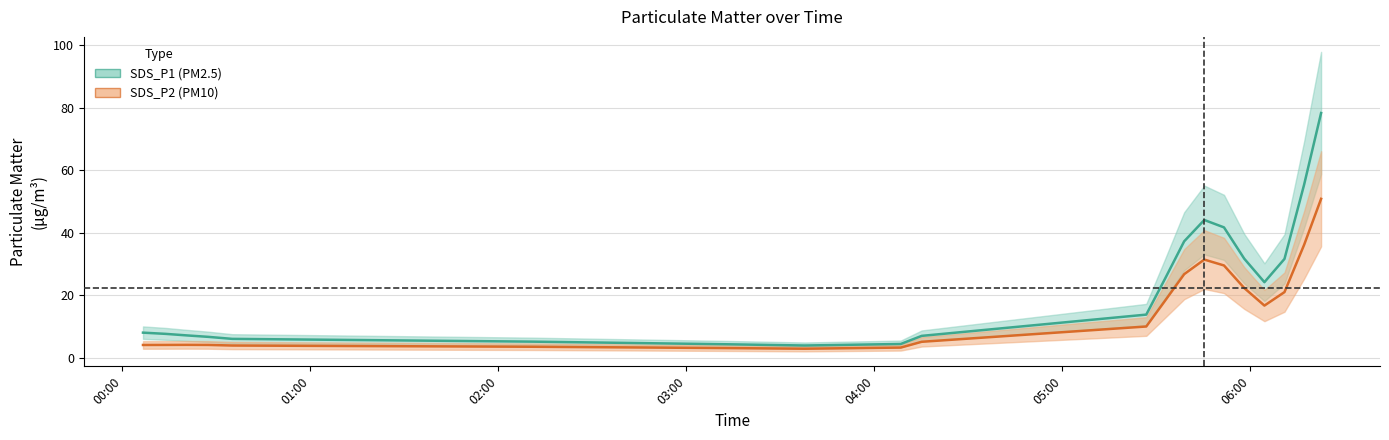

What is the value of the SDS_P2 point at the 7th from the left?

3.0